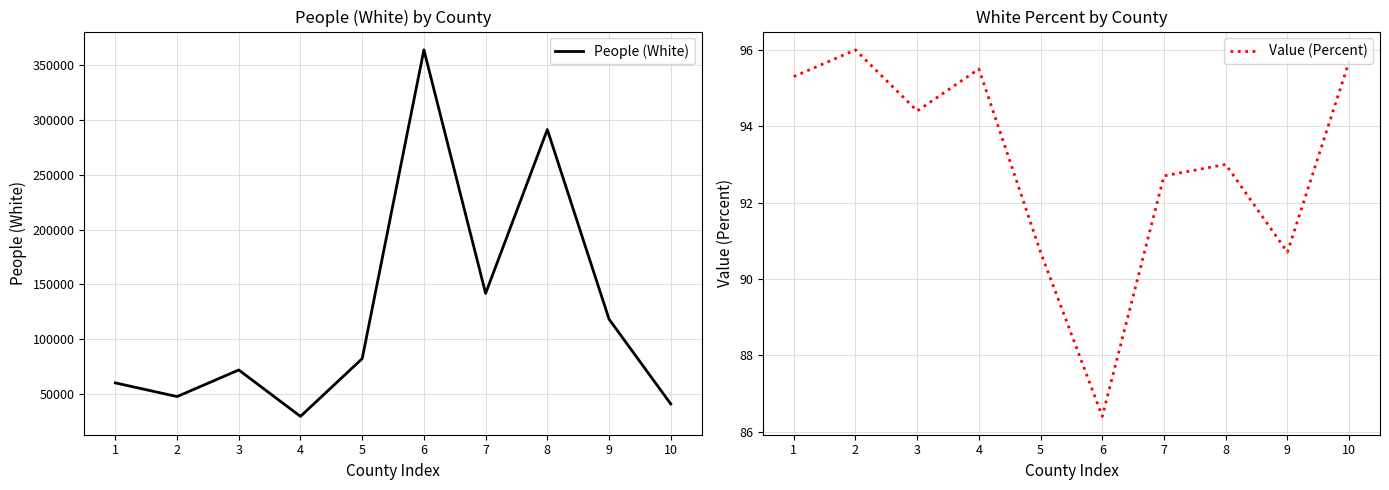

List the labels in order of People (White) value, largest first.

6, 8, 7, 9, 5, 3, 1, 2, 10, 4